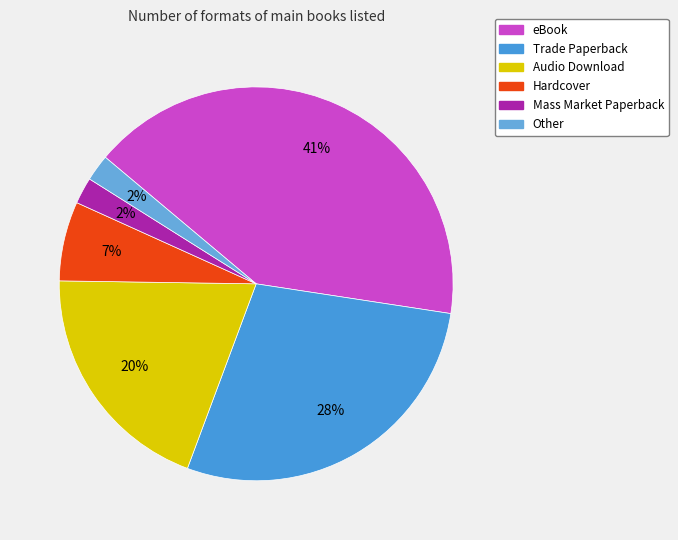

To the nearest percent, what is the difference between the eBook and Audio Download slice percentages?

22%